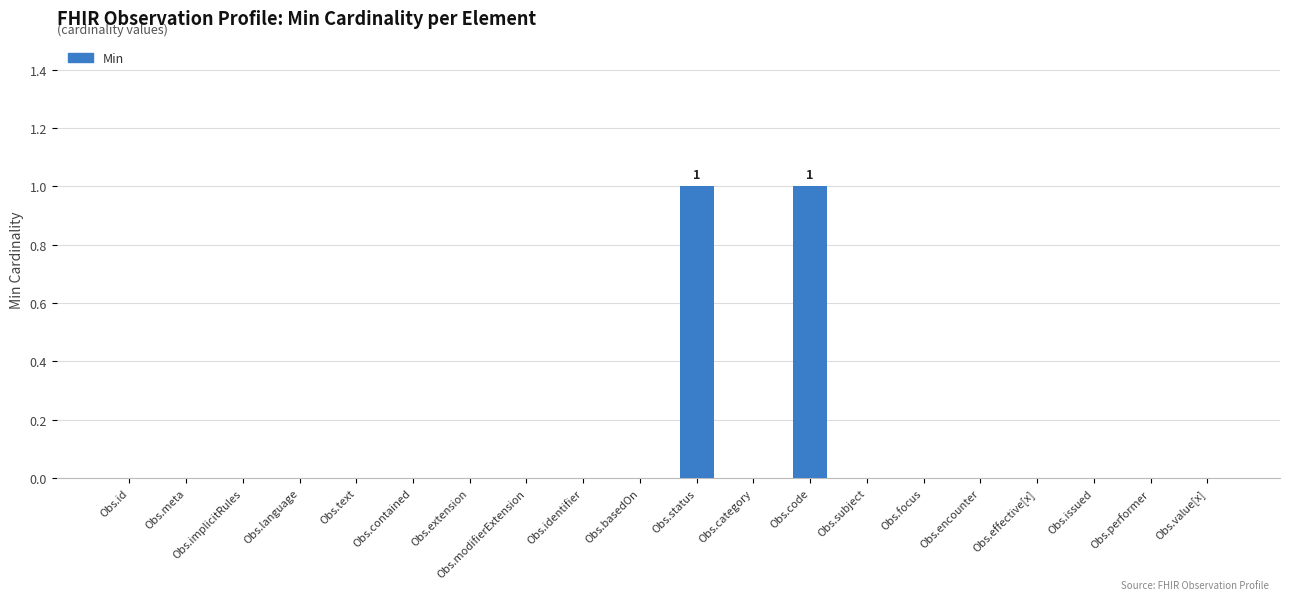

The value at Obs.subject is 0. True or false?

True